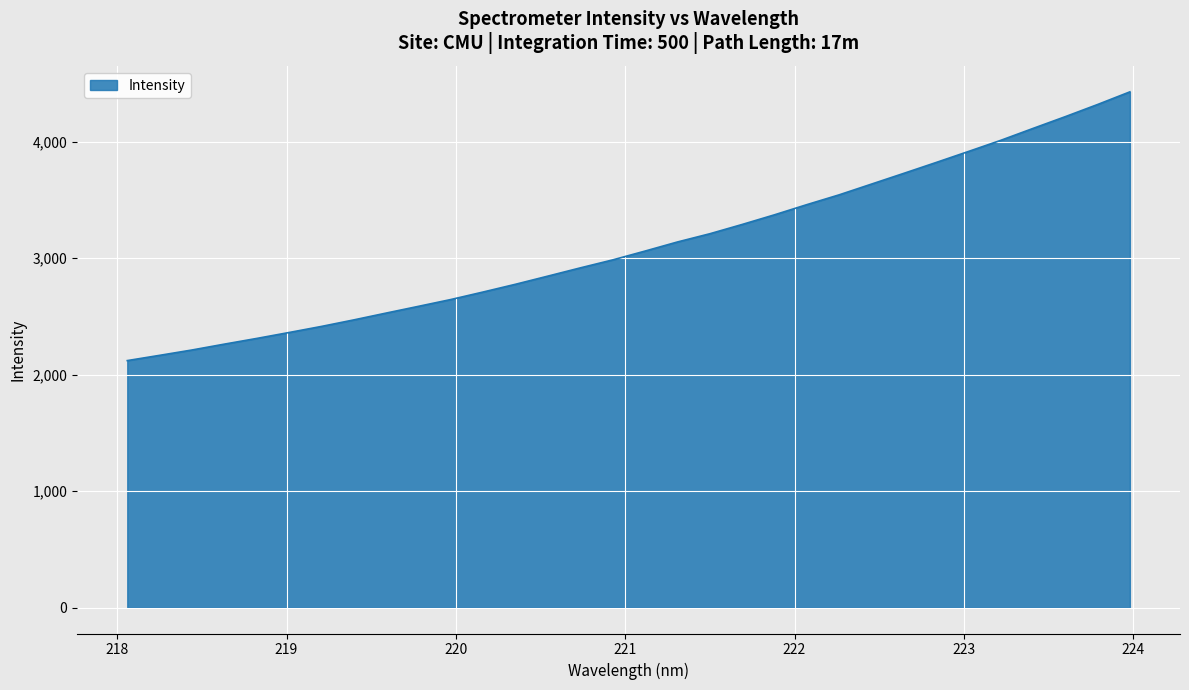

What is the difference between the maximum and minimum values?

2306.7